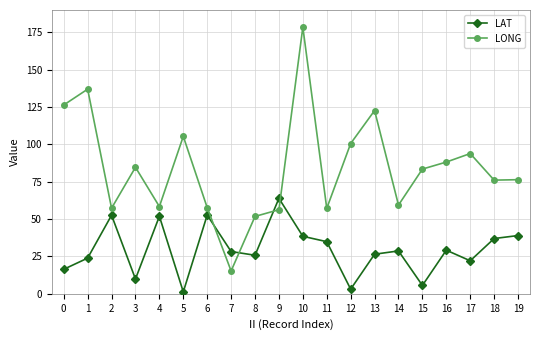

The LAT series shows 1.3 at 5. True or false?

True